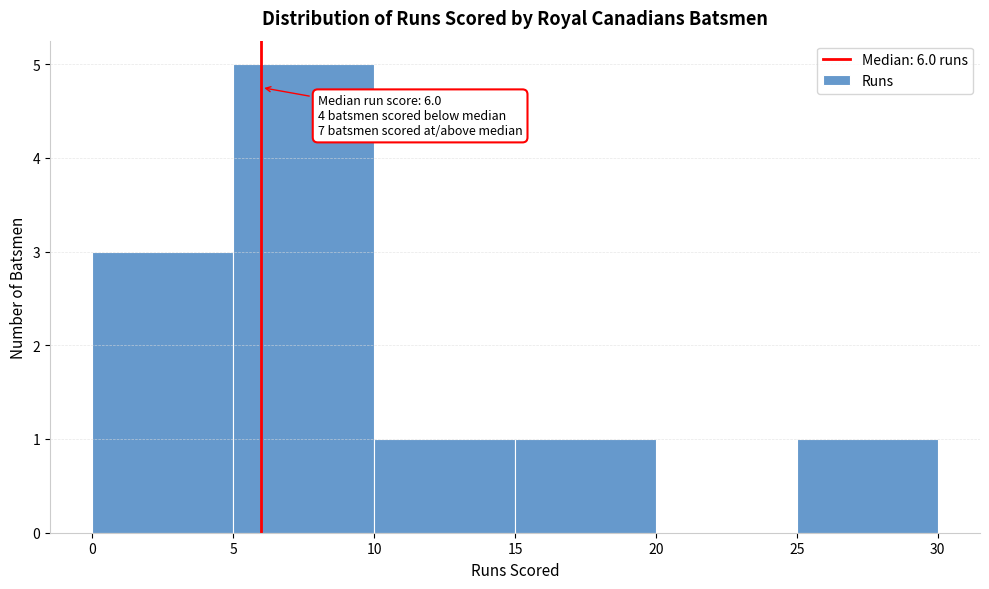

Over which range of the x-axis is the bar tallest?

5 to 10